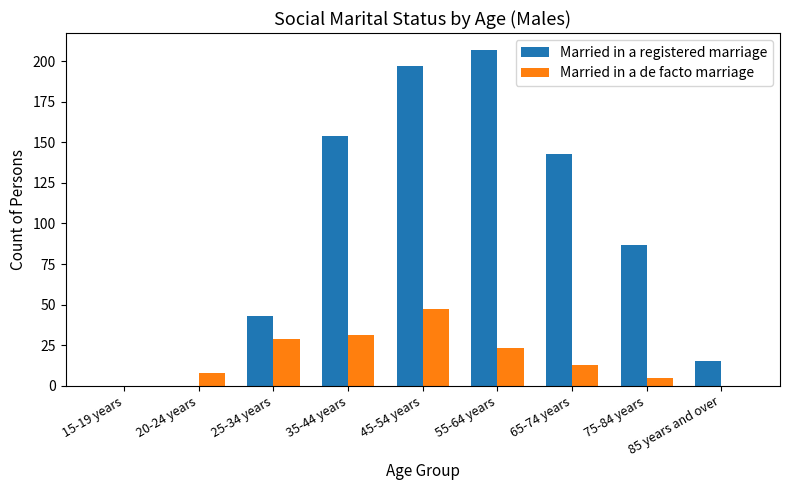

Which label corresponds to the largest value in the chart?

55-64 years